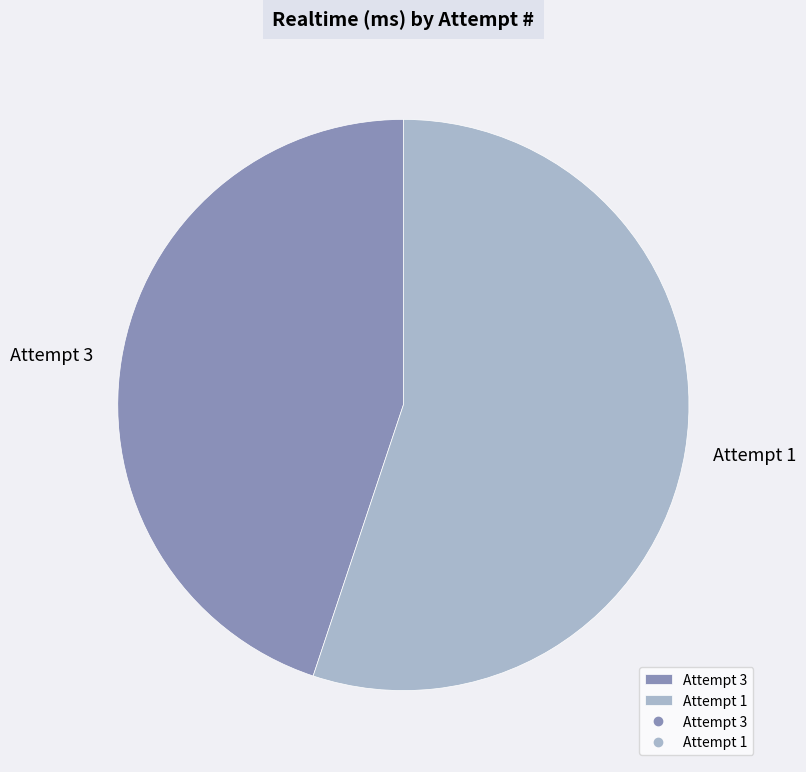

Combined, do Attempt 3 and Attempt 1 account for over 50%?

Yes